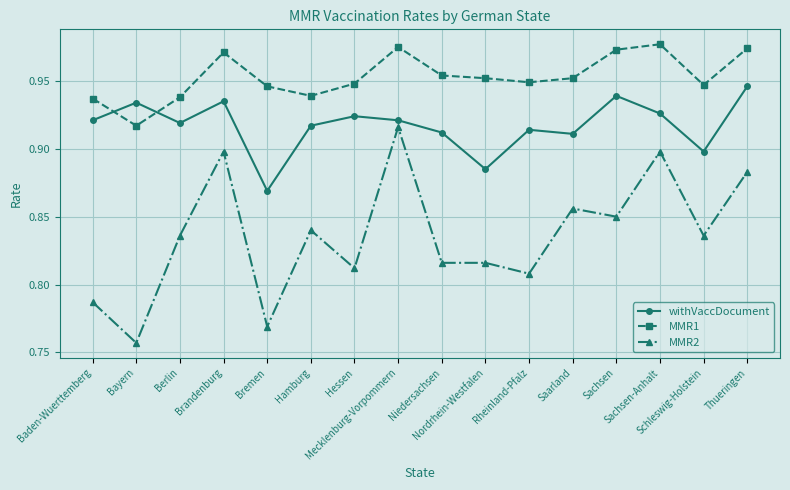

At how many categories does at least one series exceed 0?

16